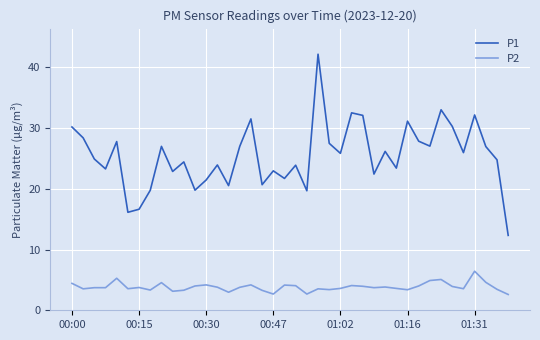

List the series in order of their peak value, highest first.

P1, P2